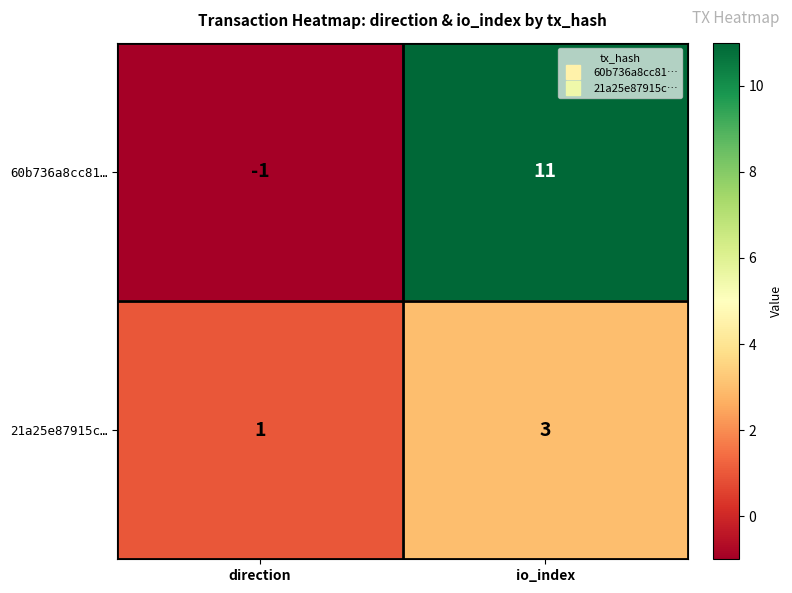

True or false: 60b736a8cc81… has a value of 6 at io_index.

False